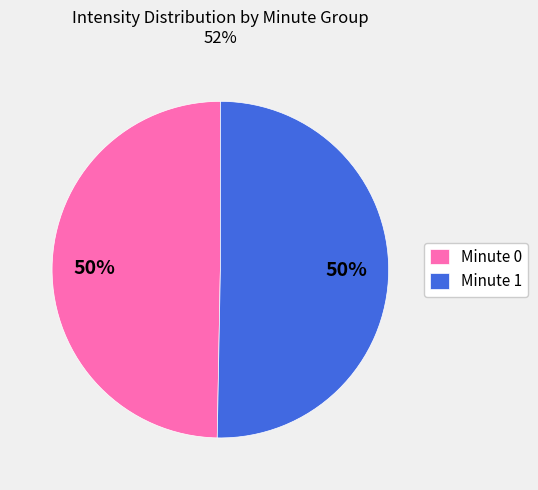

What percentage is the Minute 1 slice, to the nearest percent?

50%